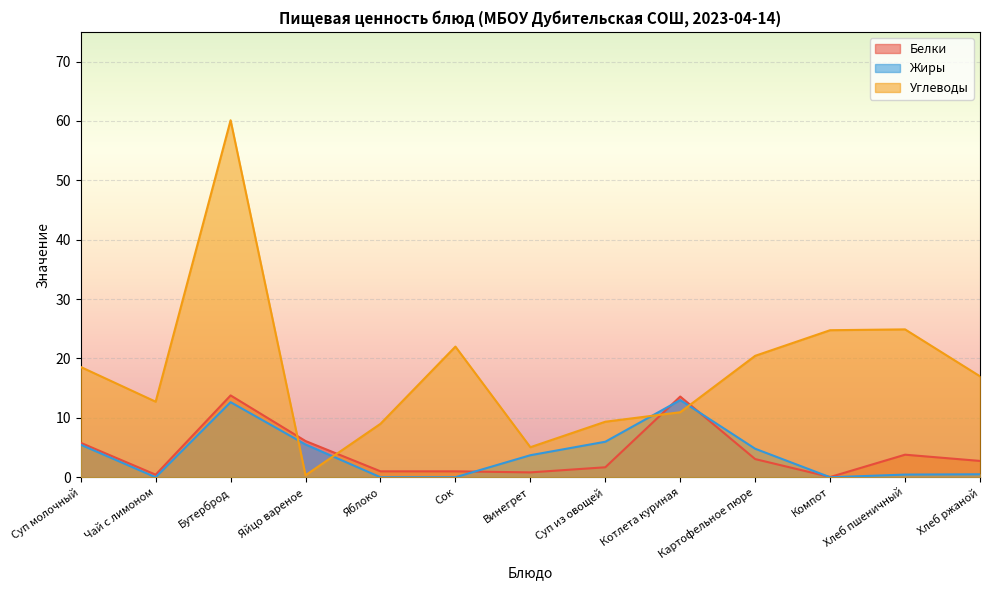

At which label is Белки closest to 6?

Яйцо вареное